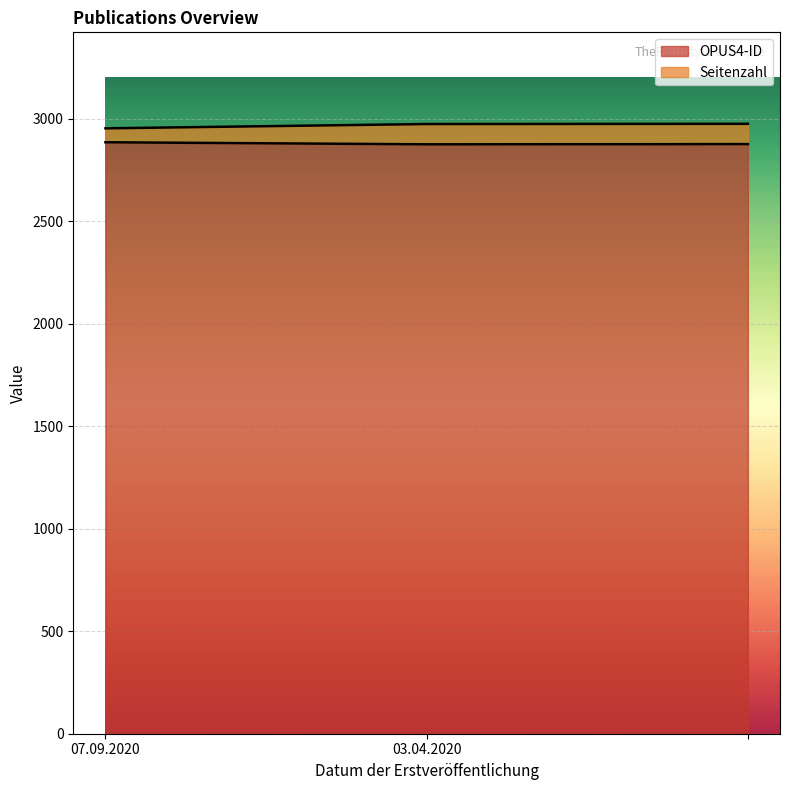

Is the value of Seitenzahl at 03.04.2020 greater than the value of OPUS4-ID at ?

Yes